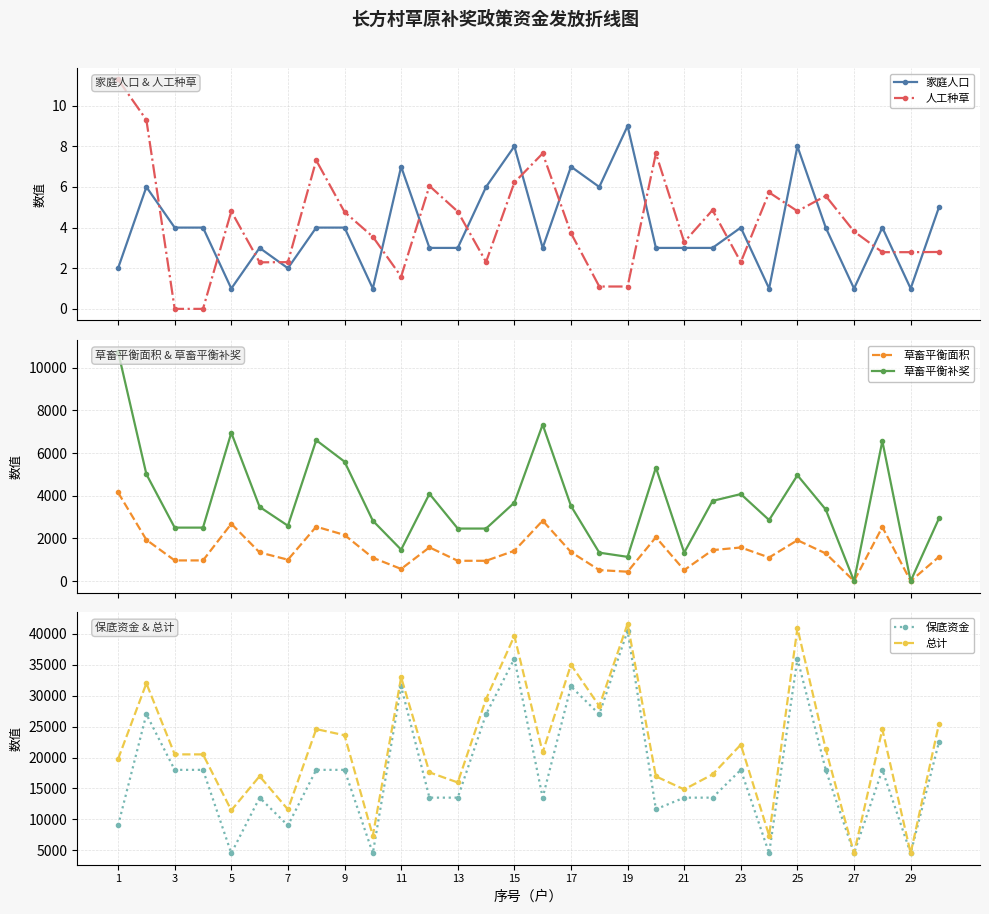

True or false: 草畜平衡补奖 and 总计 intersect in this chart.

False